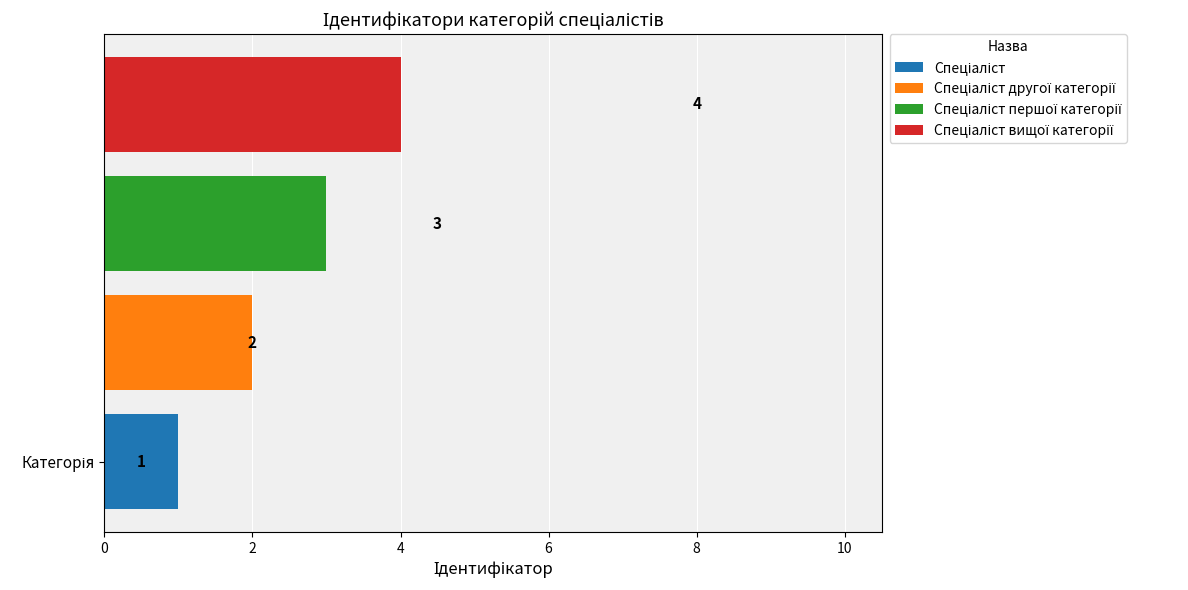

How many distinct data groups are displayed?

4